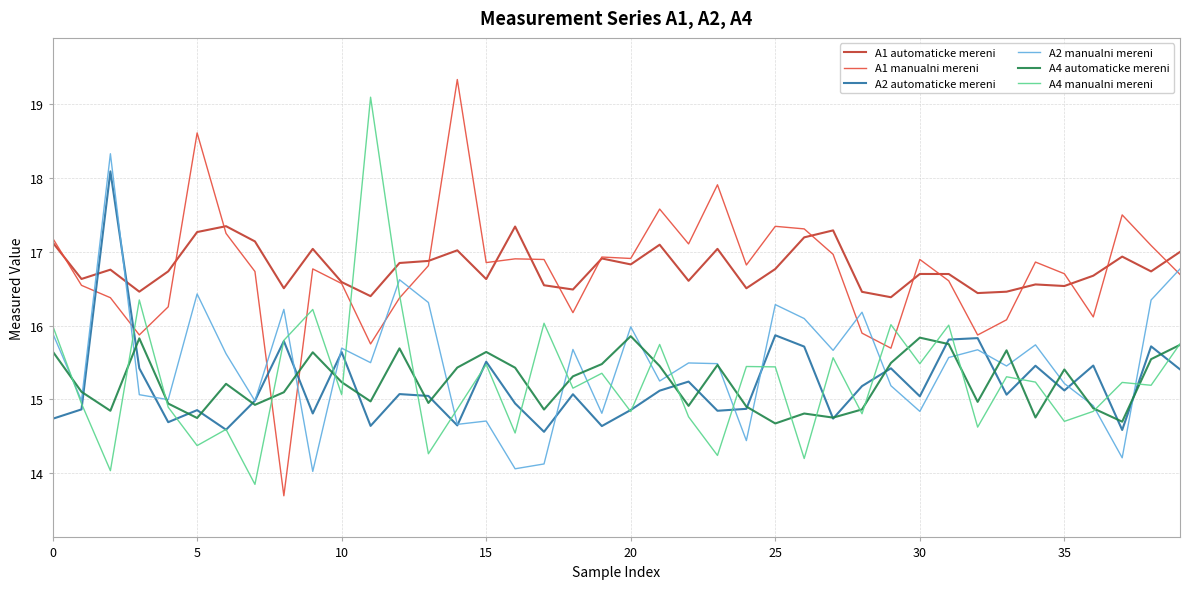

What is the minimum value for A4 manualni mereni?

13.9